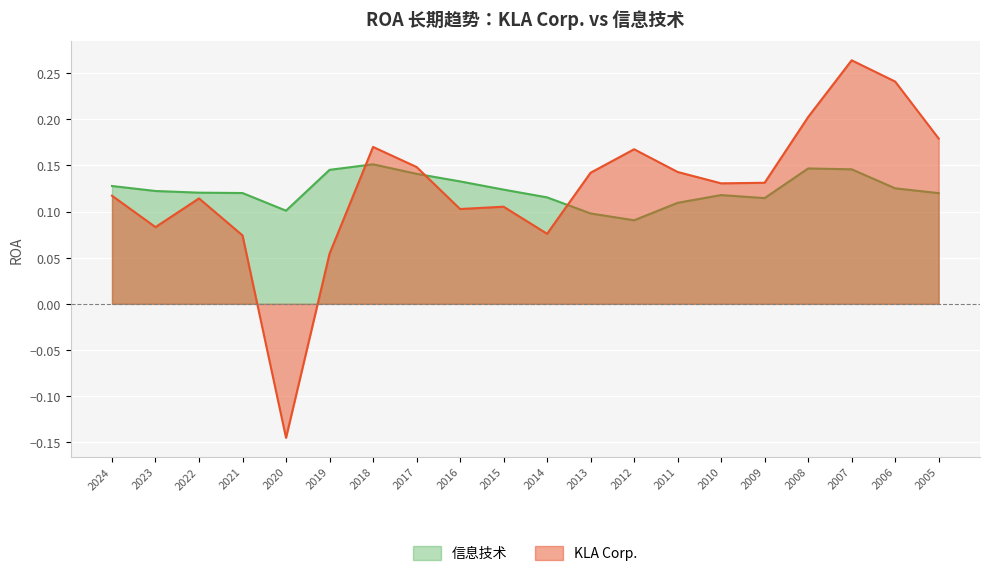

Is the value of 信息技术 at 2021 greater than the value of KLA Corp. at 2010?

No